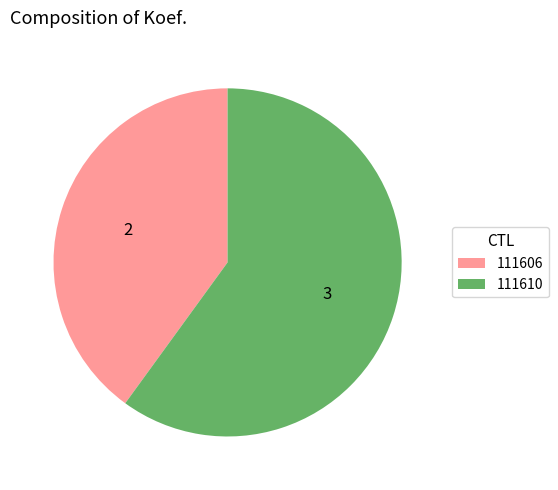

Rank the categories by value from lowest to highest.

111606, 111610